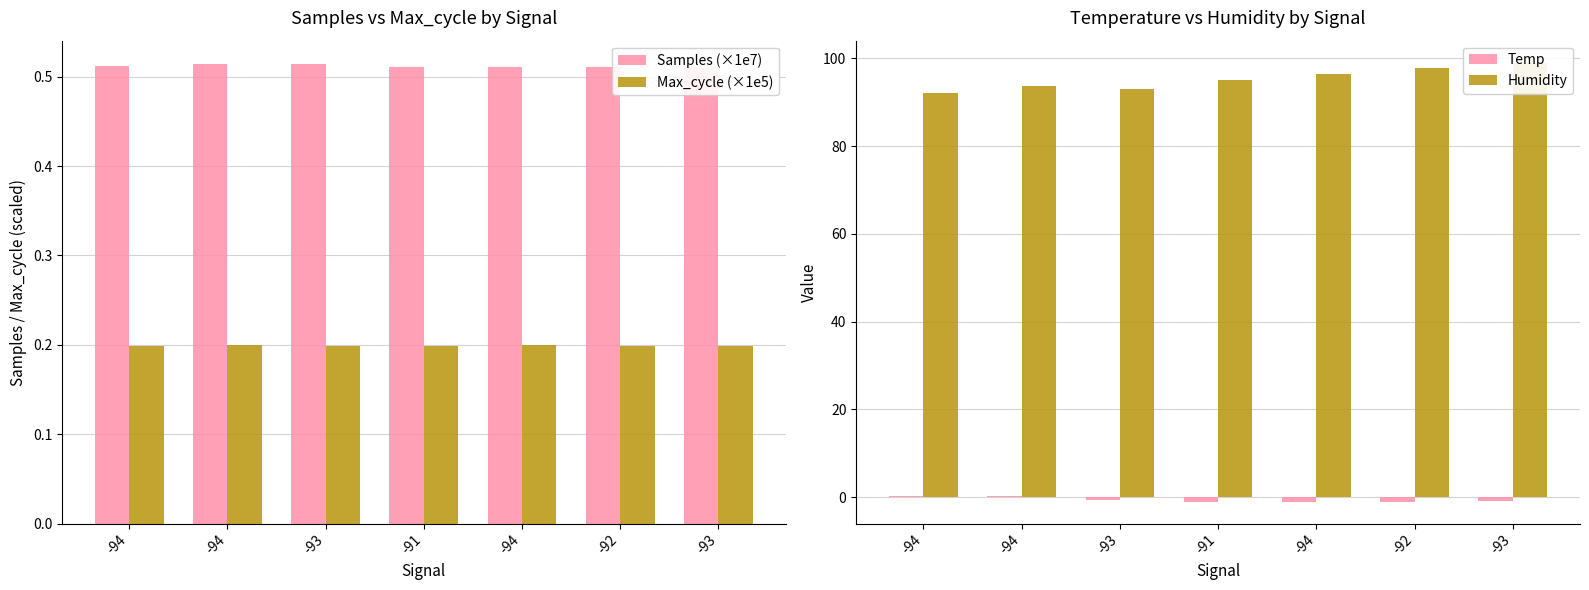

How many data points does each series have?

7